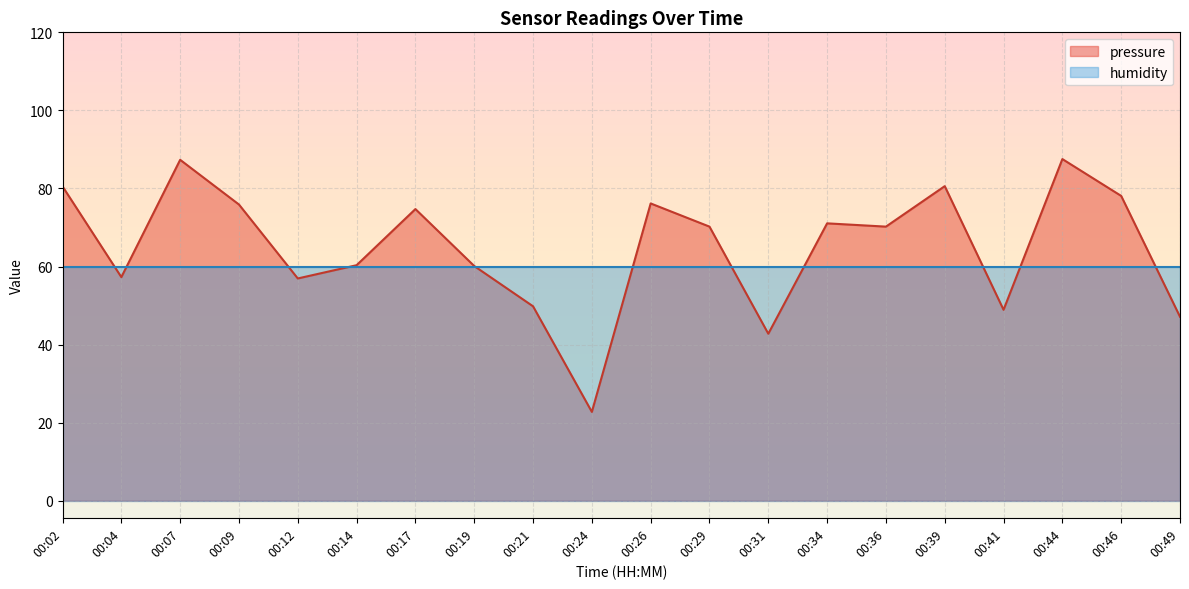

What is the value of the 1st point from the left?

80.5